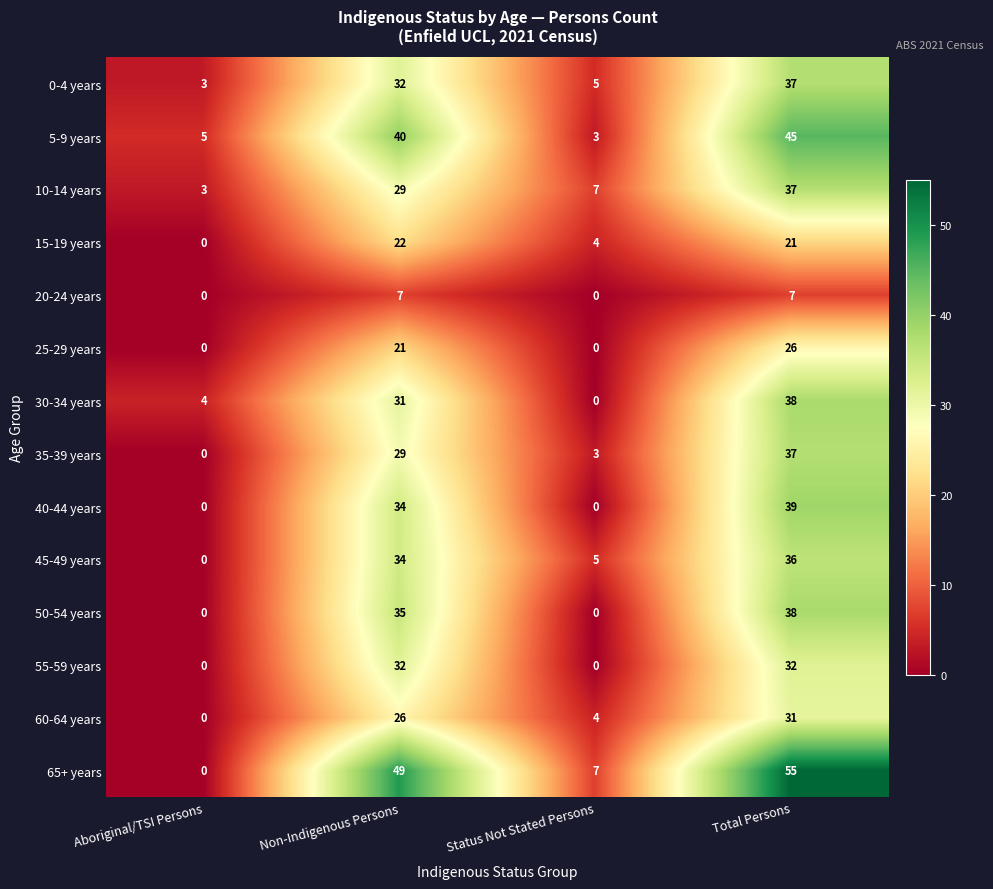

What is the sum of all 45-49 years values?

75